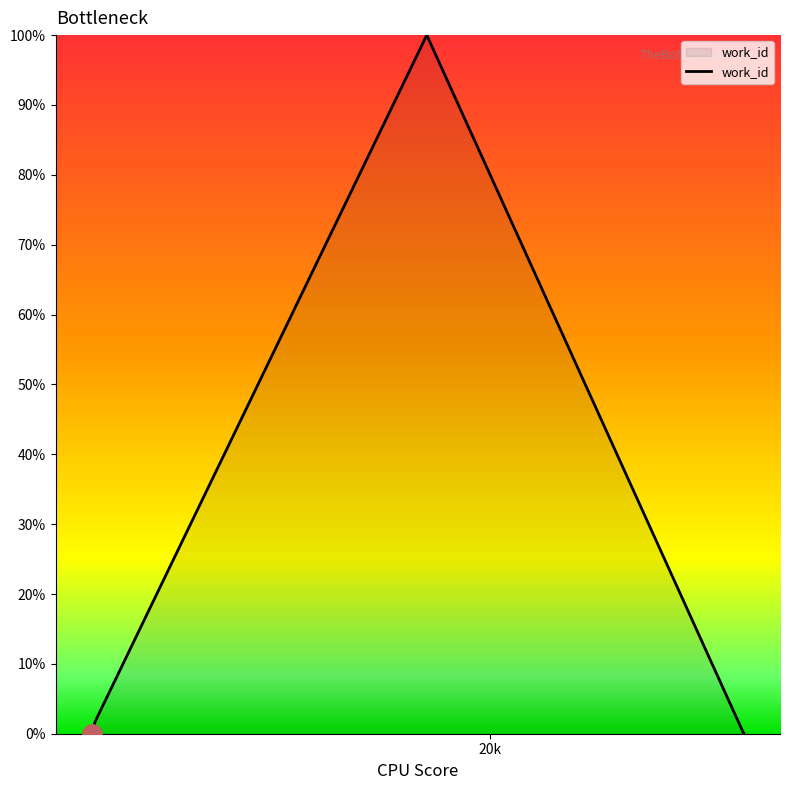

What is the greatest value displayed?

100.0